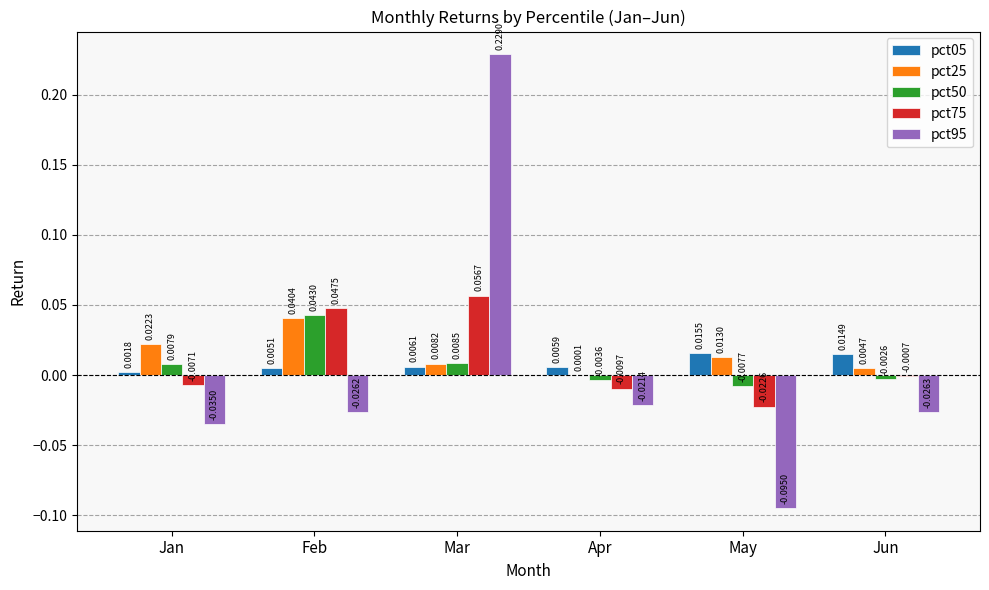

Which series changed the most between Mar and May?

pct95